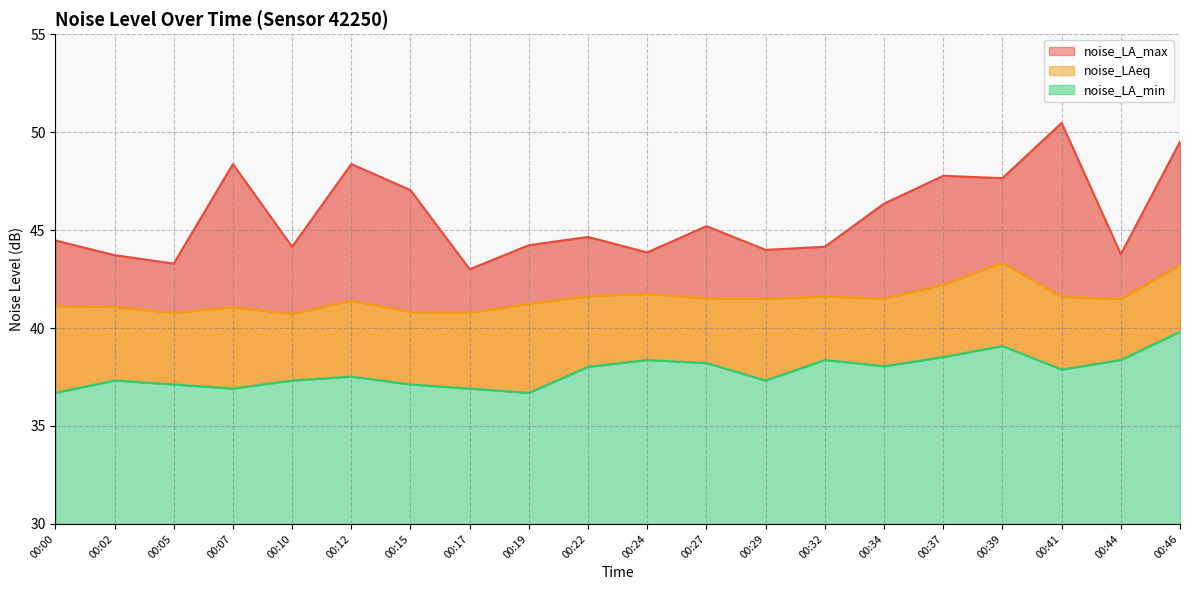

True or false: noise_LA_min and noise_LAeq cross at least once.

False